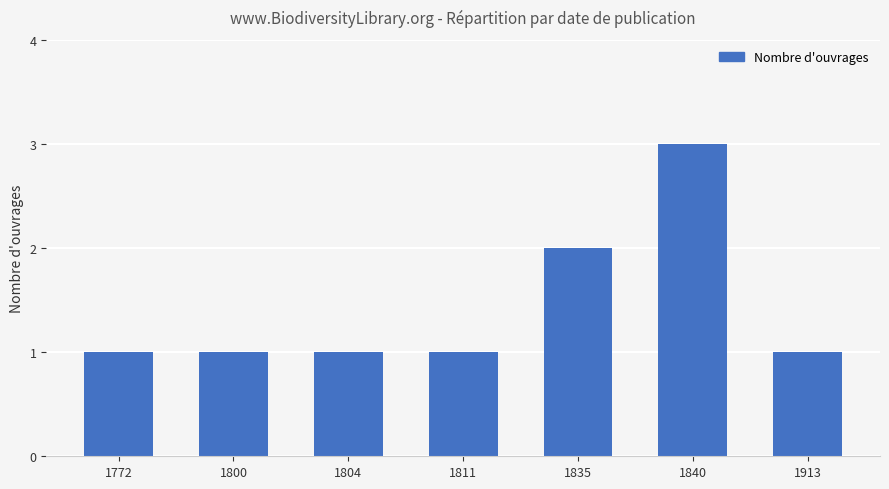

What is the minimum value shown in the chart?

1